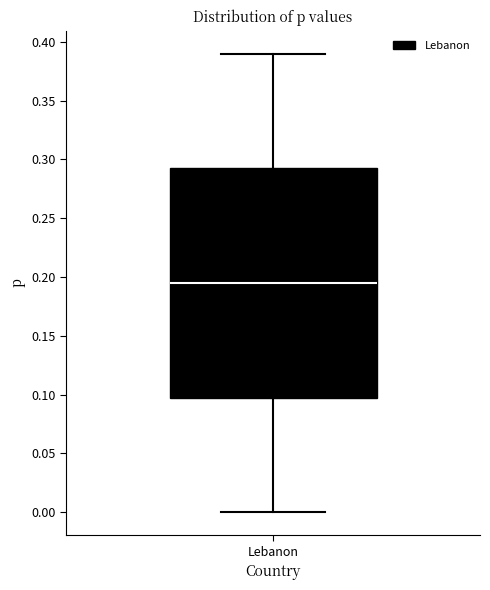

Where is the lower edge of the box for Lebanon on the y-axis? The values are not printed on the chart, so give them approximately, as read against the axis.

0.100